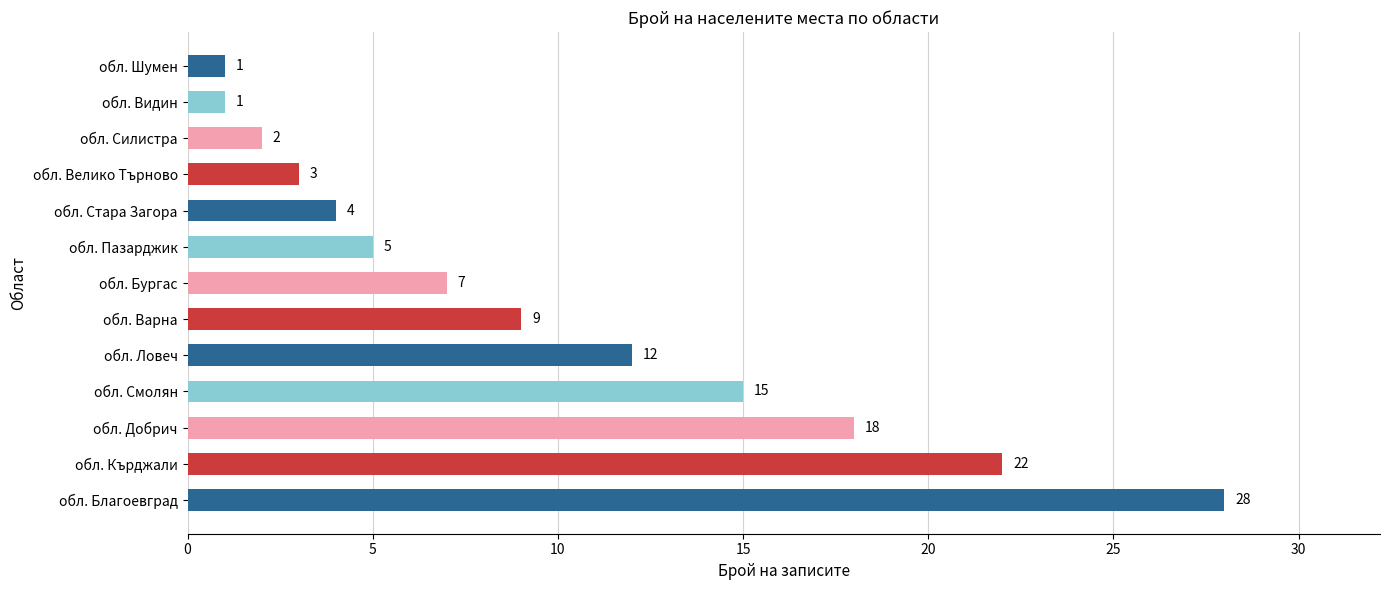

Are the bars horizontal?

Yes